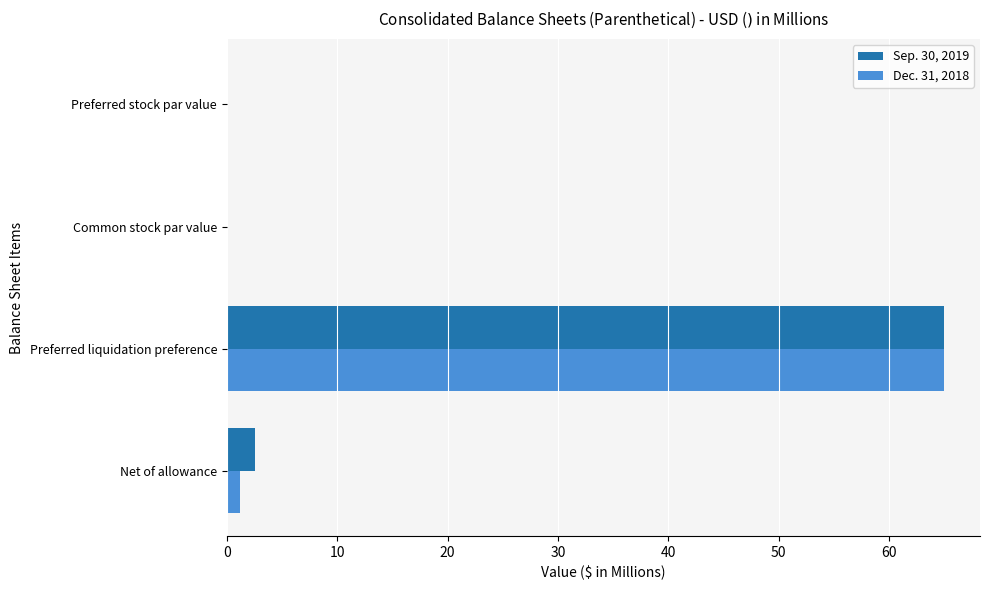

At which category is the sum across all series the highest?

Preferred liquidation preference